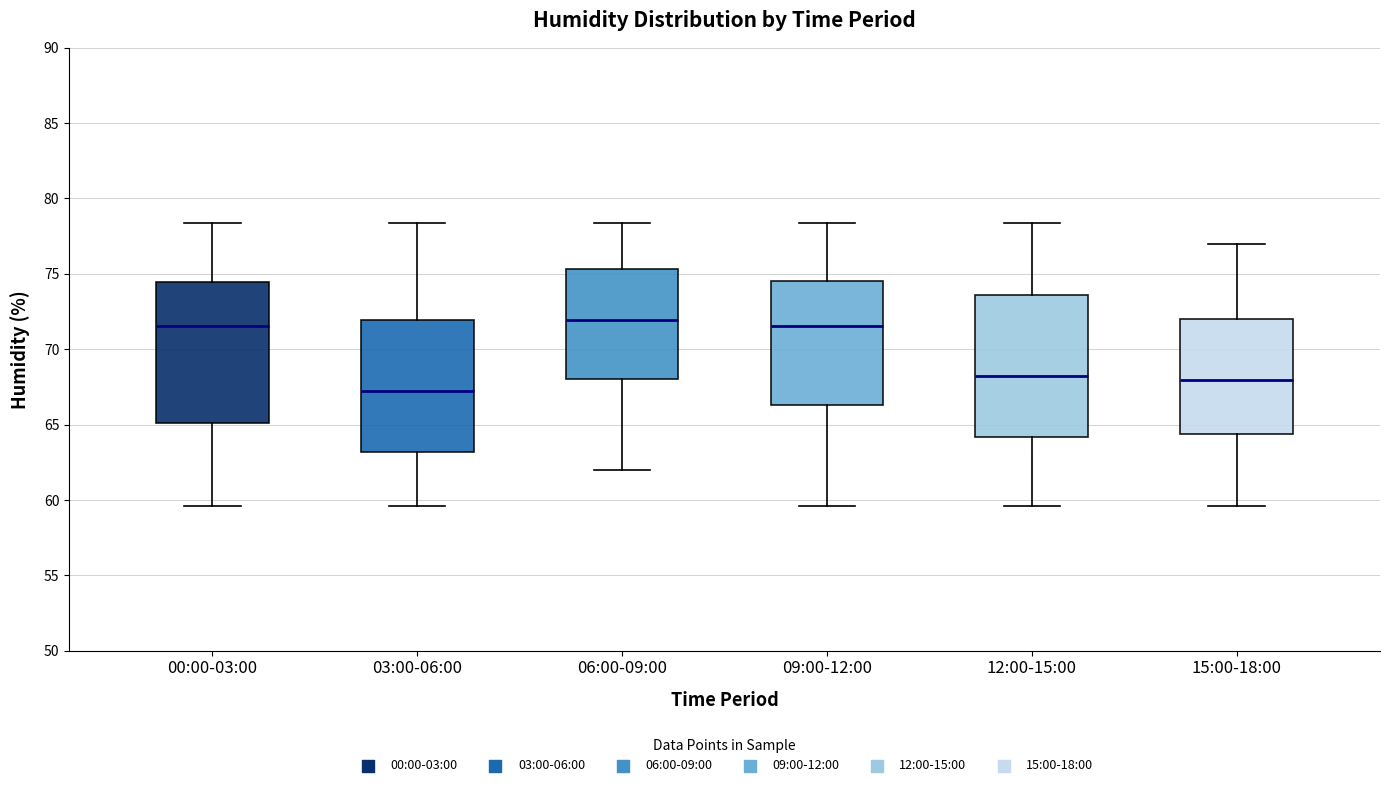

Reading left to right, read every box against the y-axis: the position of its median line, the range the box covers, and the ends of its whiskers. The values are not printed on the chart, so give them approximately, as read against the axis.

00:00-03:00: median 71.5, box 65.0 to 74.5, whiskers 59.5 to 78.5
03:00-06:00: median 67.0, box 63.0 to 72.0, whiskers 59.5 to 78.5
06:00-09:00: median 72.0, box 68.0 to 75.5, whiskers 62.0 to 78.5
09:00-12:00: median 71.5, box 66.5 to 74.5, whiskers 59.5 to 78.5
12:00-15:00: median 68.0, box 64.0 to 73.5, whiskers 59.5 to 78.5
15:00-18:00: median 68.0, box 64.5 to 72.0, whiskers 59.5 to 77.0